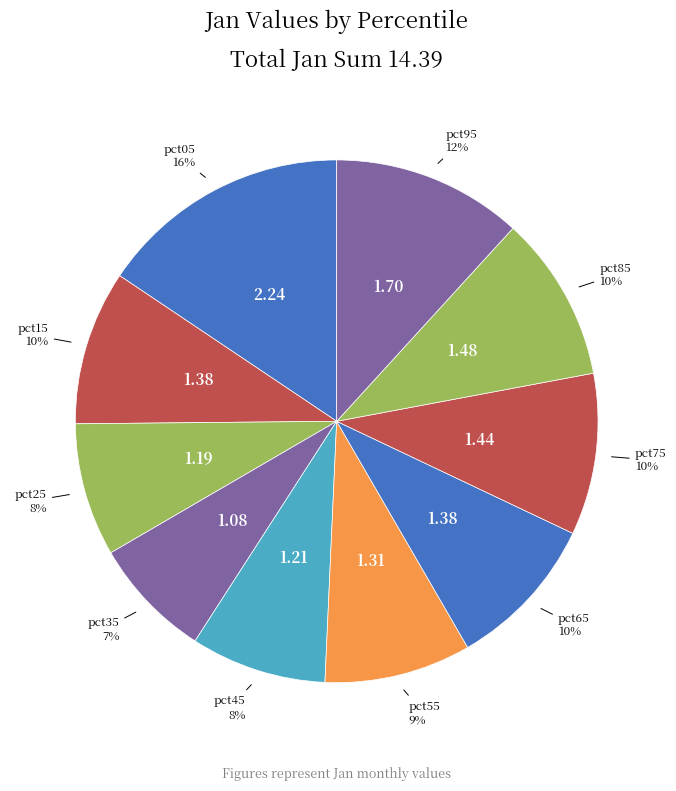

How many segments does this pie chart have?

10